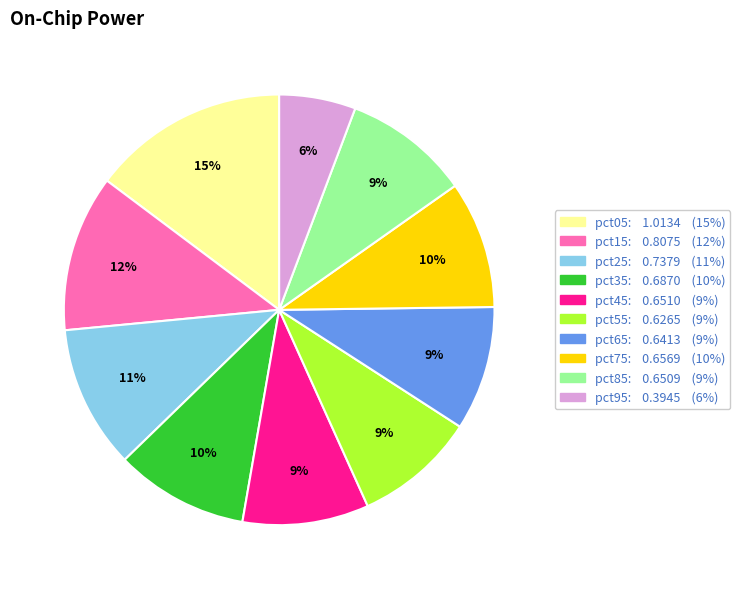

To the nearest percent, what is the average slice percentage?

10%